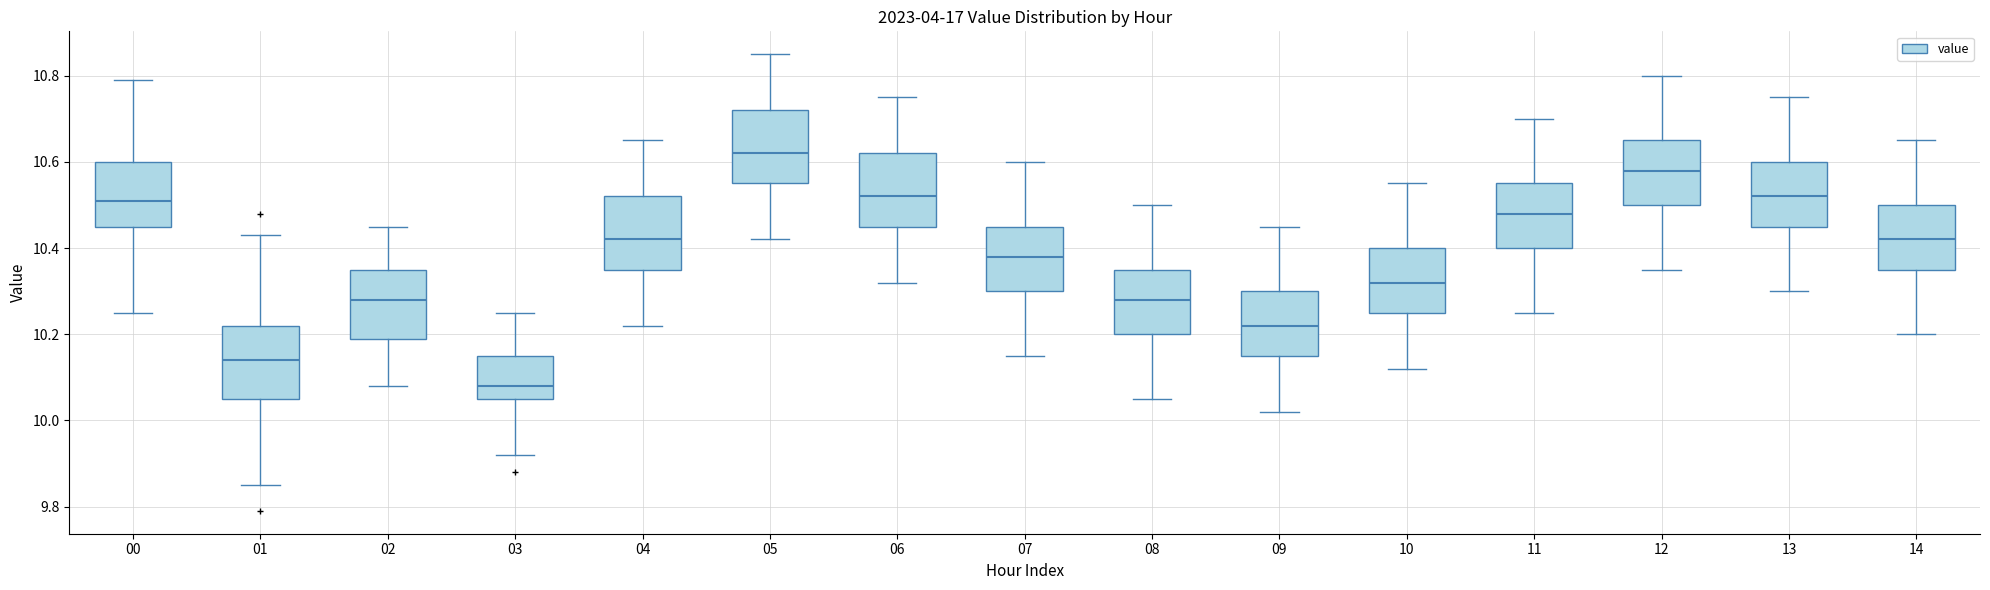

Reading left to right, read every box against the y-axis: the position of its median line, the range the box covers, and the ends of its whiskers. The values are not printed on the chart, so give them approximately, as read against the axis.

00: median 10.52, box 10.46 to 10.60, whiskers 10.26 to 10.80
01: median 10.14, box 10.06 to 10.22, whiskers 9.86 to 10.44
02: median 10.28, box 10.20 to 10.36, whiskers 10.08 to 10.46
03: median 10.08, box 10.06 to 10.16, whiskers 9.92 to 10.26
04: median 10.42, box 10.36 to 10.52, whiskers 10.22 to 10.66
05: median 10.62, box 10.56 to 10.72, whiskers 10.42 to 10.86
06: median 10.52, box 10.46 to 10.62, whiskers 10.32 to 10.76
07: median 10.38, box 10.30 to 10.46, whiskers 10.16 to 10.60
08: median 10.28, box 10.20 to 10.36, whiskers 10.06 to 10.50
09: median 10.22, box 10.16 to 10.30, whiskers 10.02 to 10.46
10: median 10.32, box 10.26 to 10.40, whiskers 10.12 to 10.56
11: median 10.48, box 10.40 to 10.56, whiskers 10.26 to 10.70
12: median 10.58, box 10.50 to 10.66, whiskers 10.36 to 10.80
13: median 10.52, box 10.46 to 10.60, whiskers 10.30 to 10.76
14: median 10.42, box 10.36 to 10.50, whiskers 10.20 to 10.66